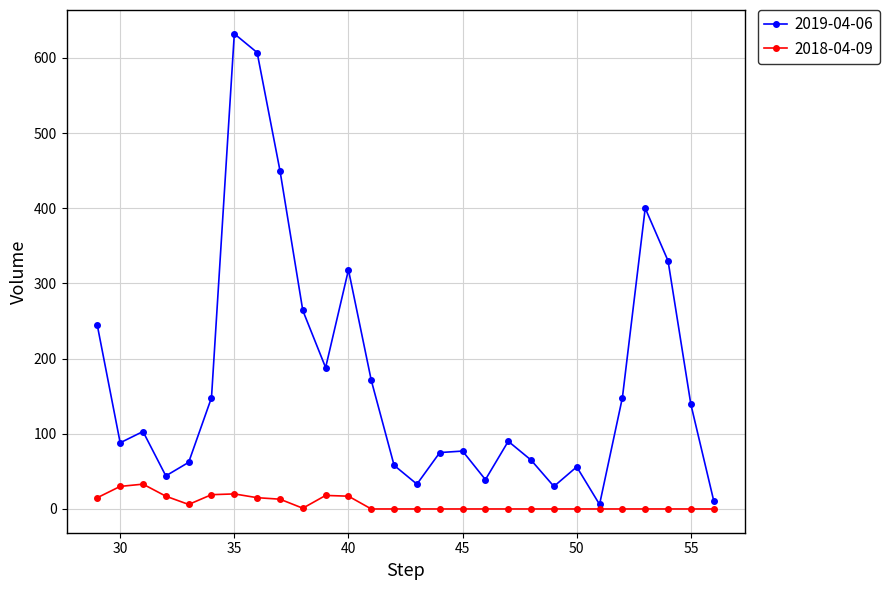

What is the highest value of the 2019-04-06 series?

632